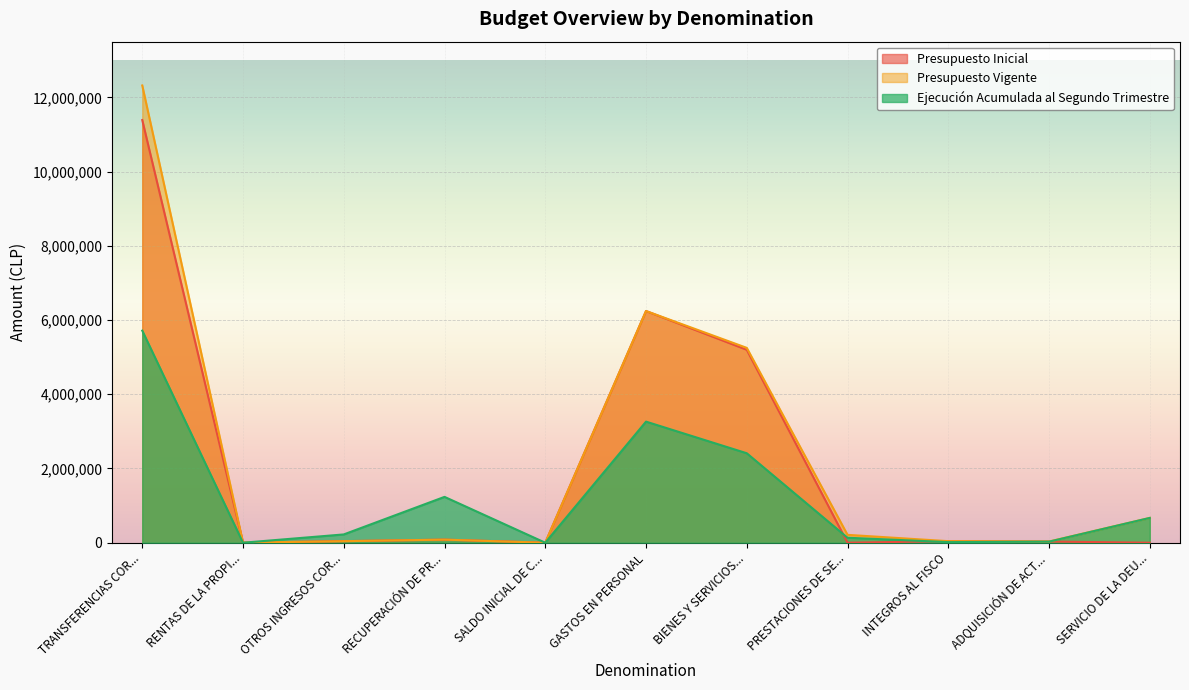

Reading left to right, transcribe all the data shown in this chart.

Presupuesto Inicial: 11388267	1917	41625	82839	10	6242698	5197906	630	41636	31778	10
Presupuesto Vigente: 12319798	1917	41625	82839	10	6242698	5249858	212126	41636	31778	668093
Ejecución Acumulada al Segundo Trimestre: 5713985	0	223288	1235119	0	3262669	2410533	134092	16281	28346	668093